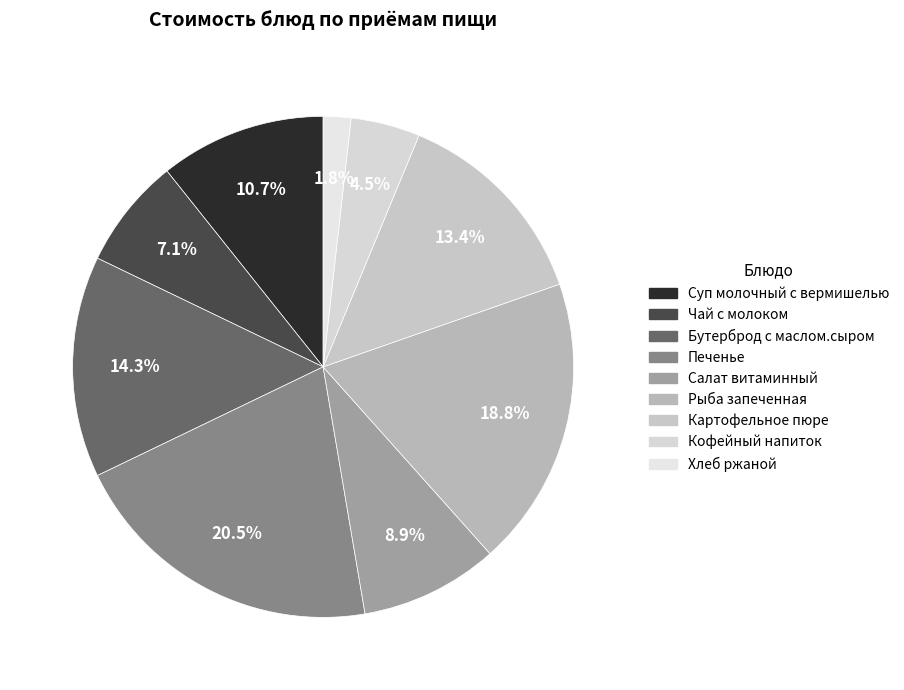

What is the ratio of the value at Суп молочный с вермишелью to the value at Картофельное пюре?

0.8